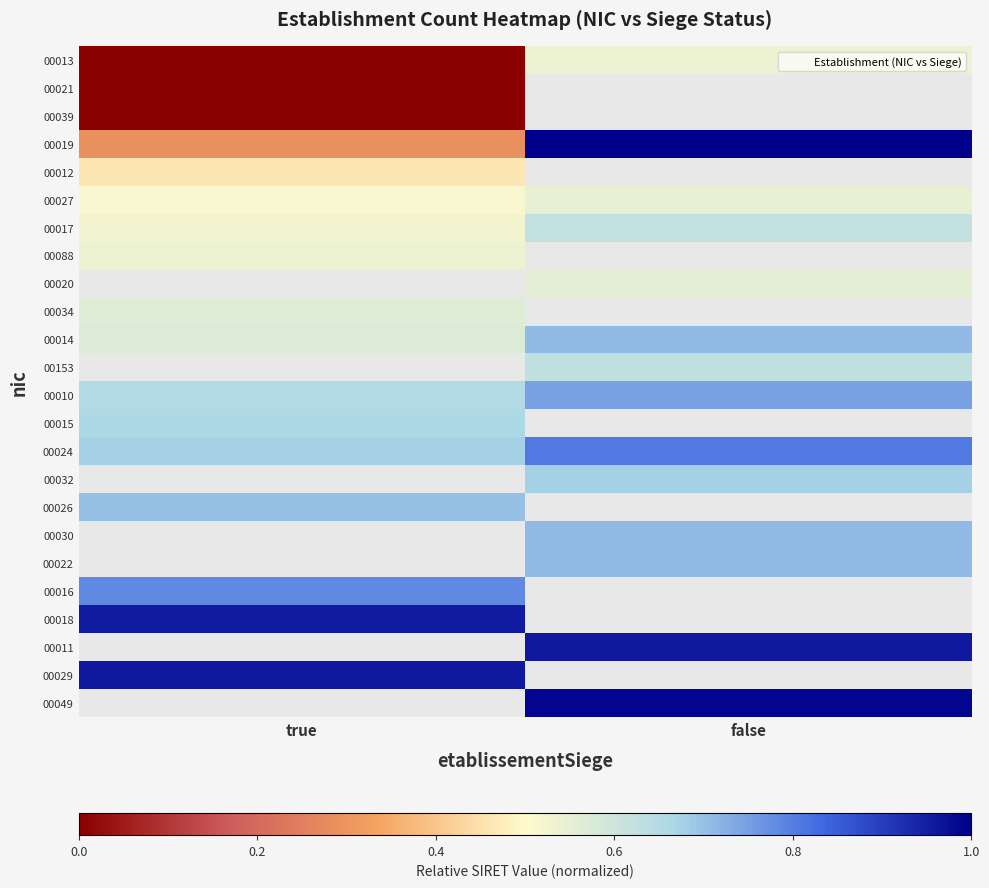

What is the difference between the highest and lowest values at false?

0.5